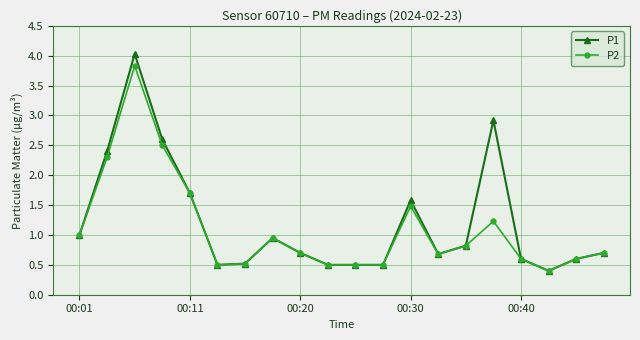

What is the value of the P2 point at the 19th from the left?

0.6